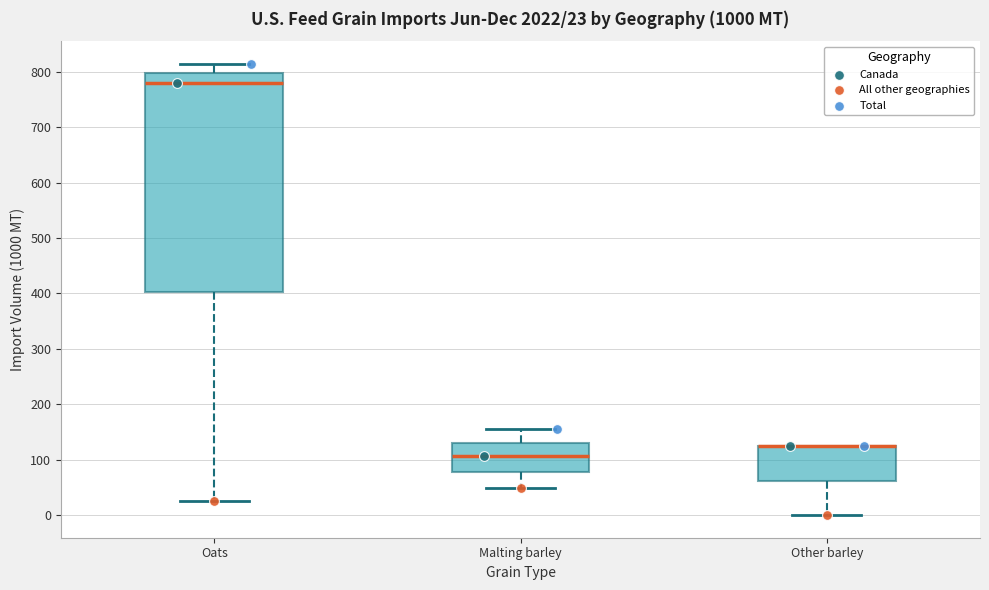

Which box is the tallest, from its lower edge to its upper edge?

Oats